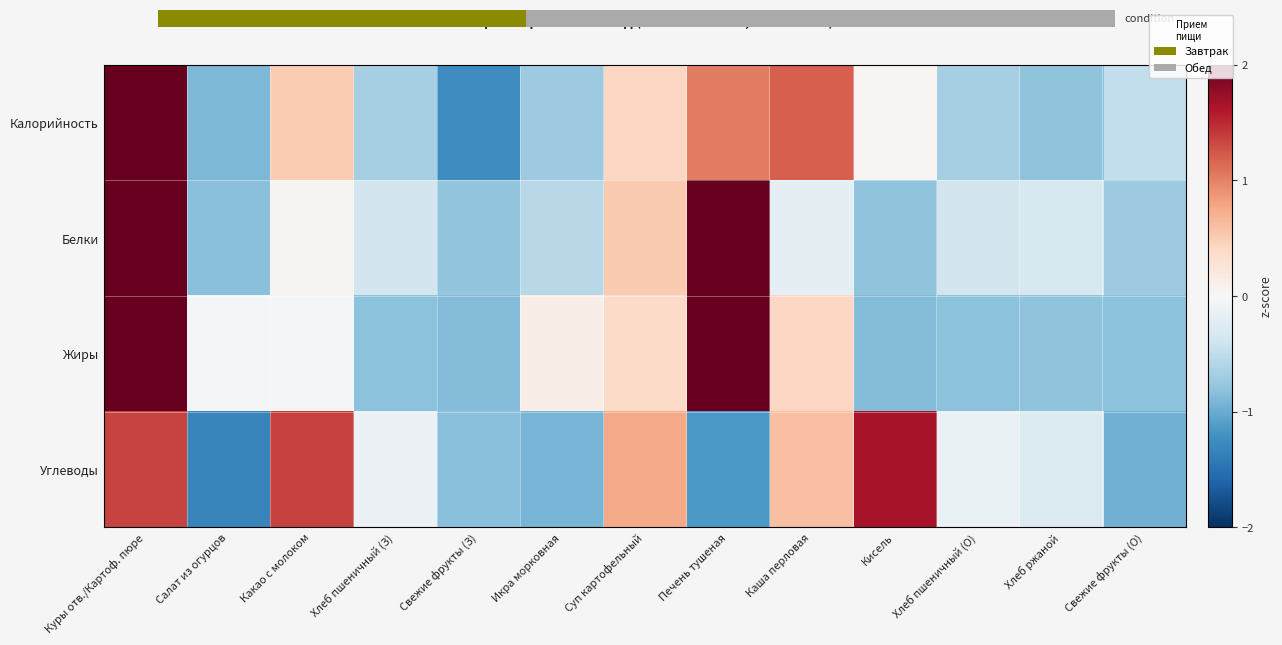

Which series has the widest spread of values?

Калорийность